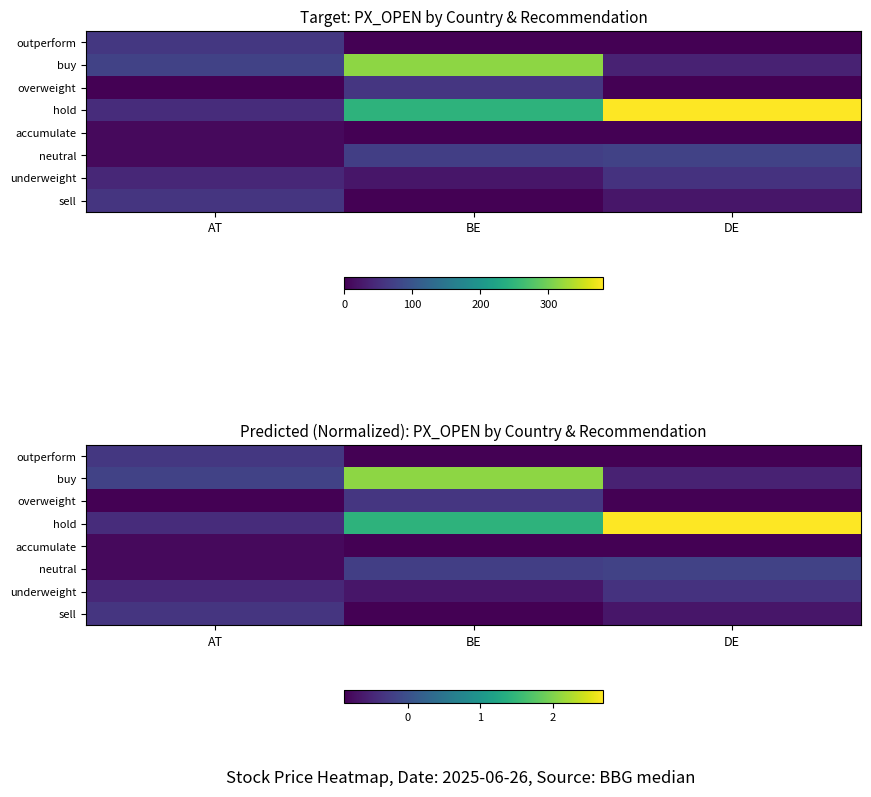

The underweight series shows -0.3 at AT. True or false?

False